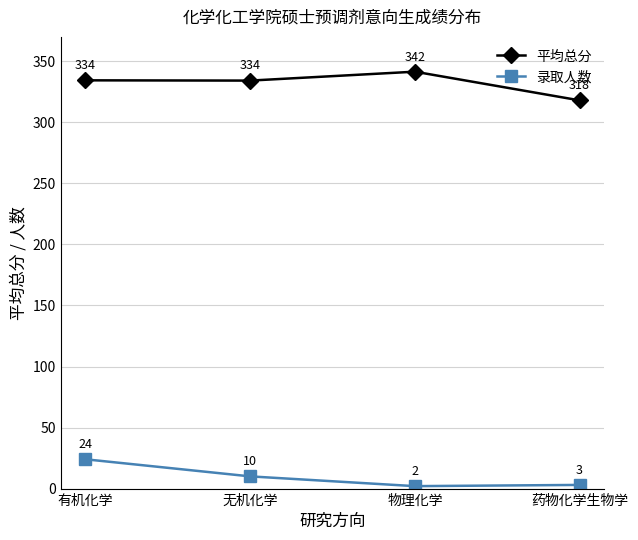

What is the spread (max minus min) of values at 药物化学生物学?

315.0